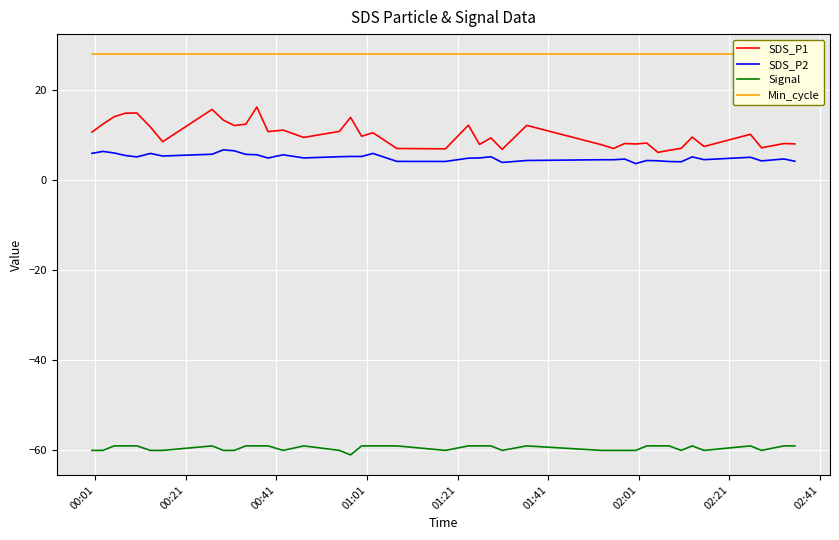

What is the minimum value shown in the chart?

-61.0